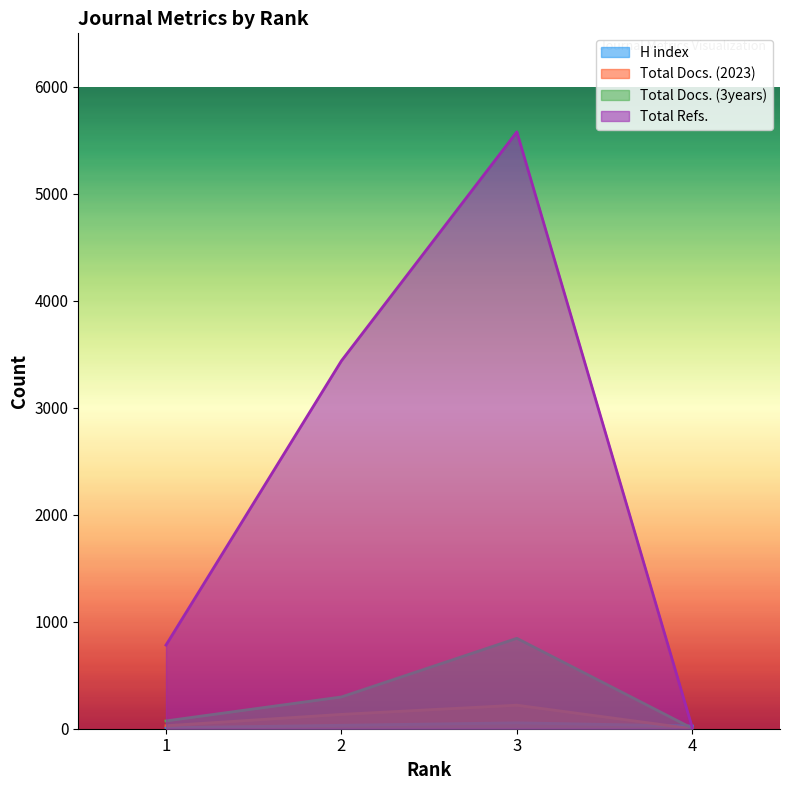

What is the total value across all series at 4?

39